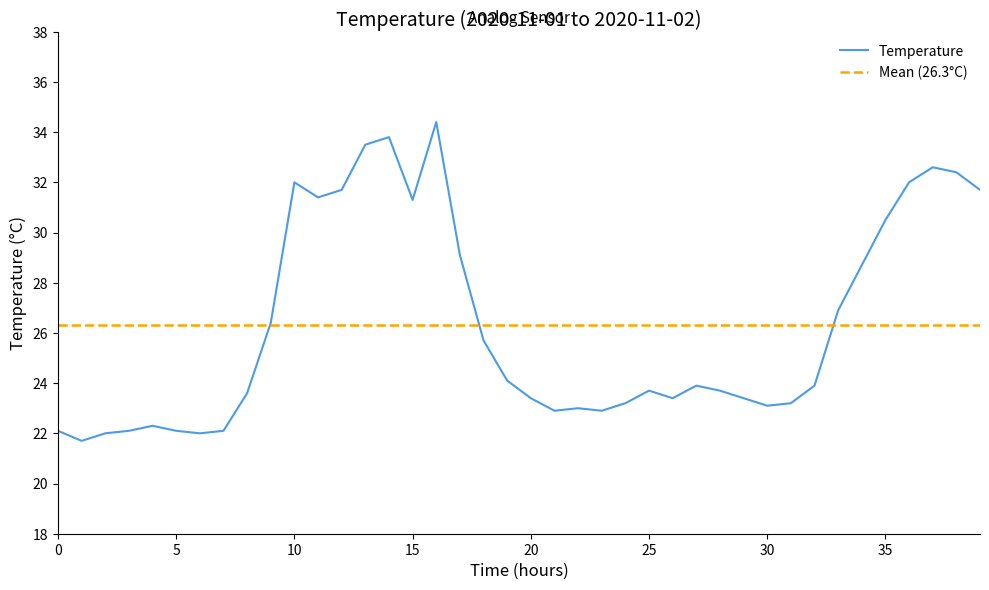

Between 0 and 20, which is larger?

20